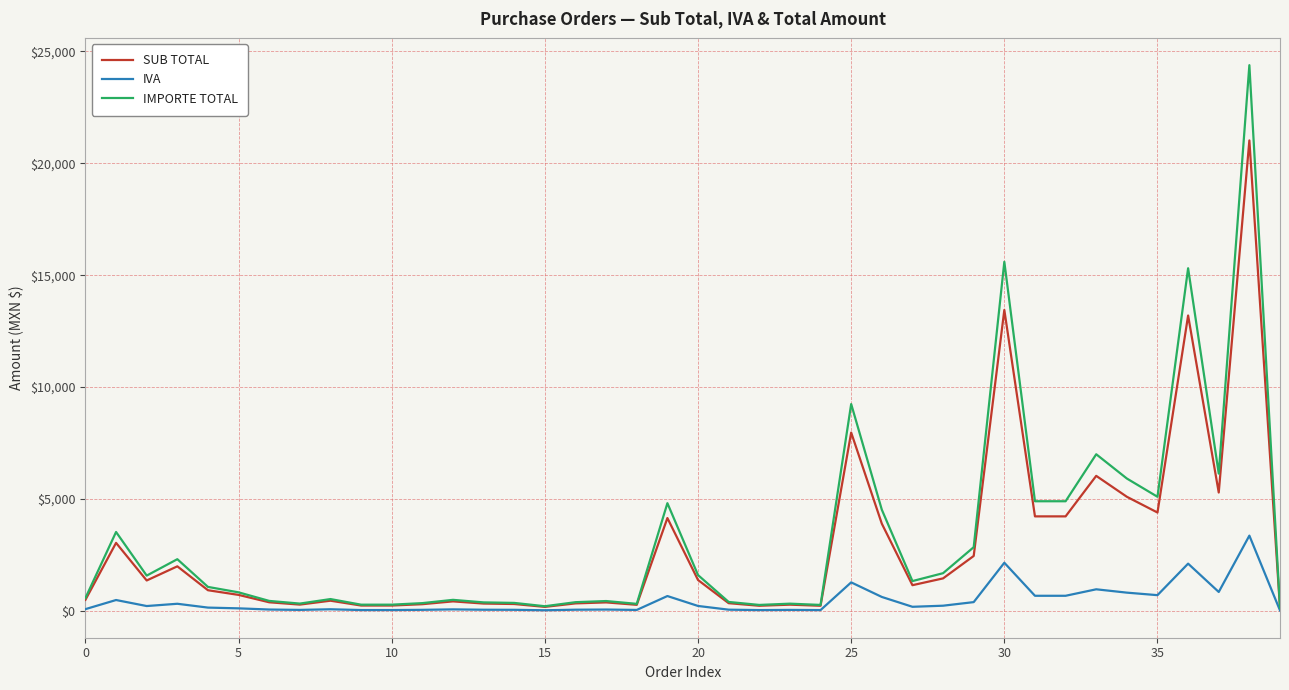

What are all the series names shown in the legend?

SUB TOTAL, IVA, IMPORTE TOTAL